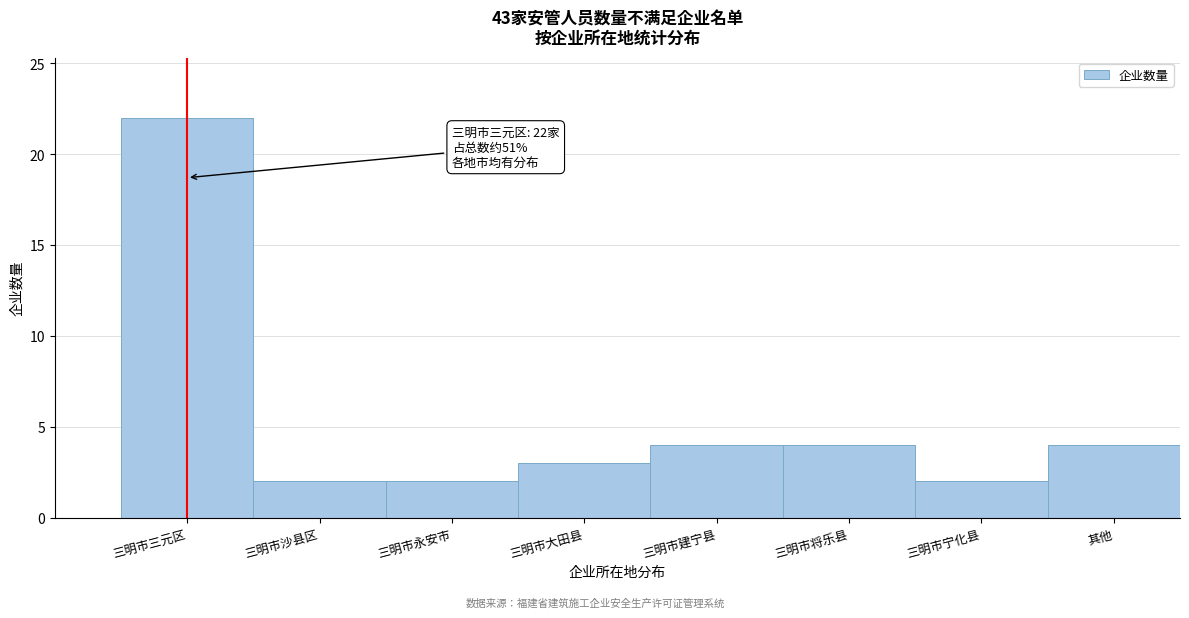

Reading left to right, what are all the values shown in this chart?

22	2	2	3	4	4	2	4